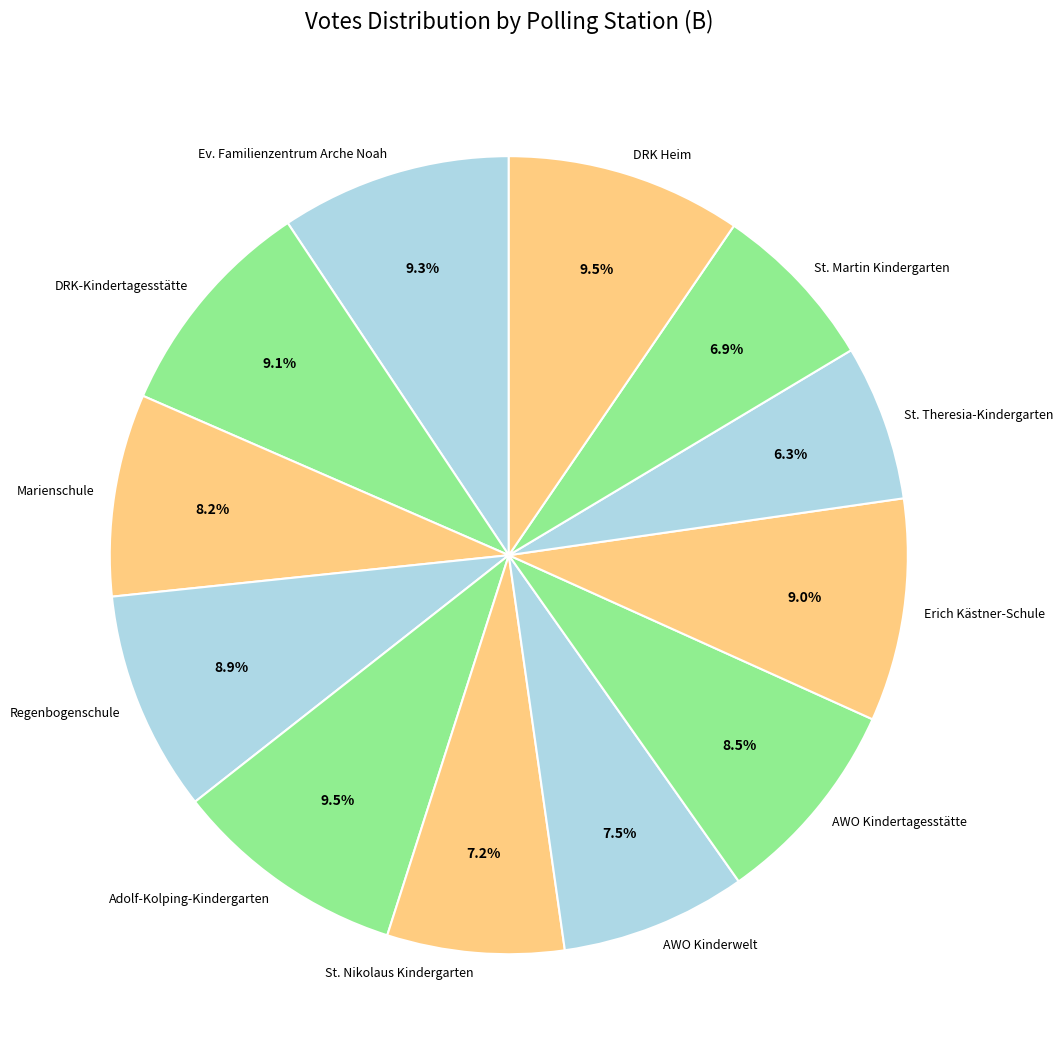

Approximately how many times larger is the value at Marienschule compared to AWO Kinderwelt?

1.1